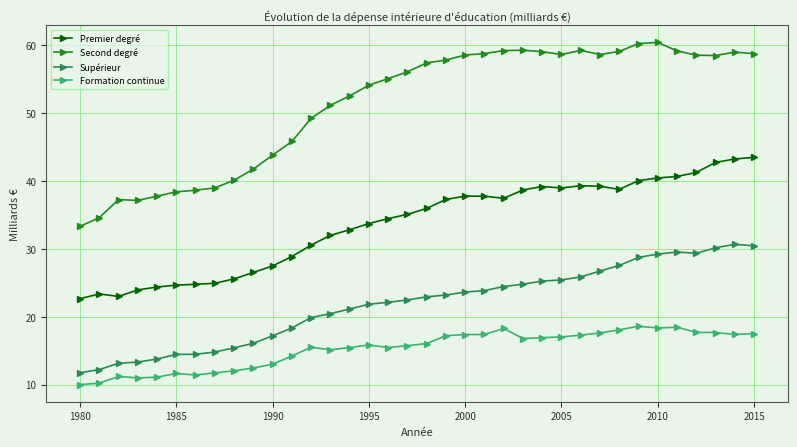

What is the value of the Premier degré point at the 5th from the left?

24.4